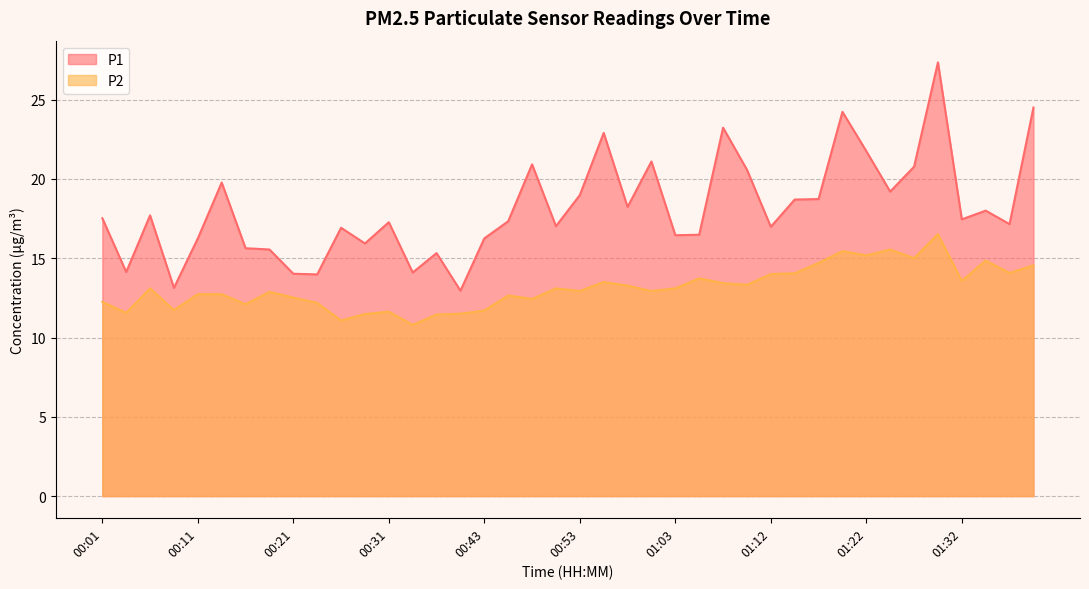

True or false: P2 and P1 intersect in this chart.

False